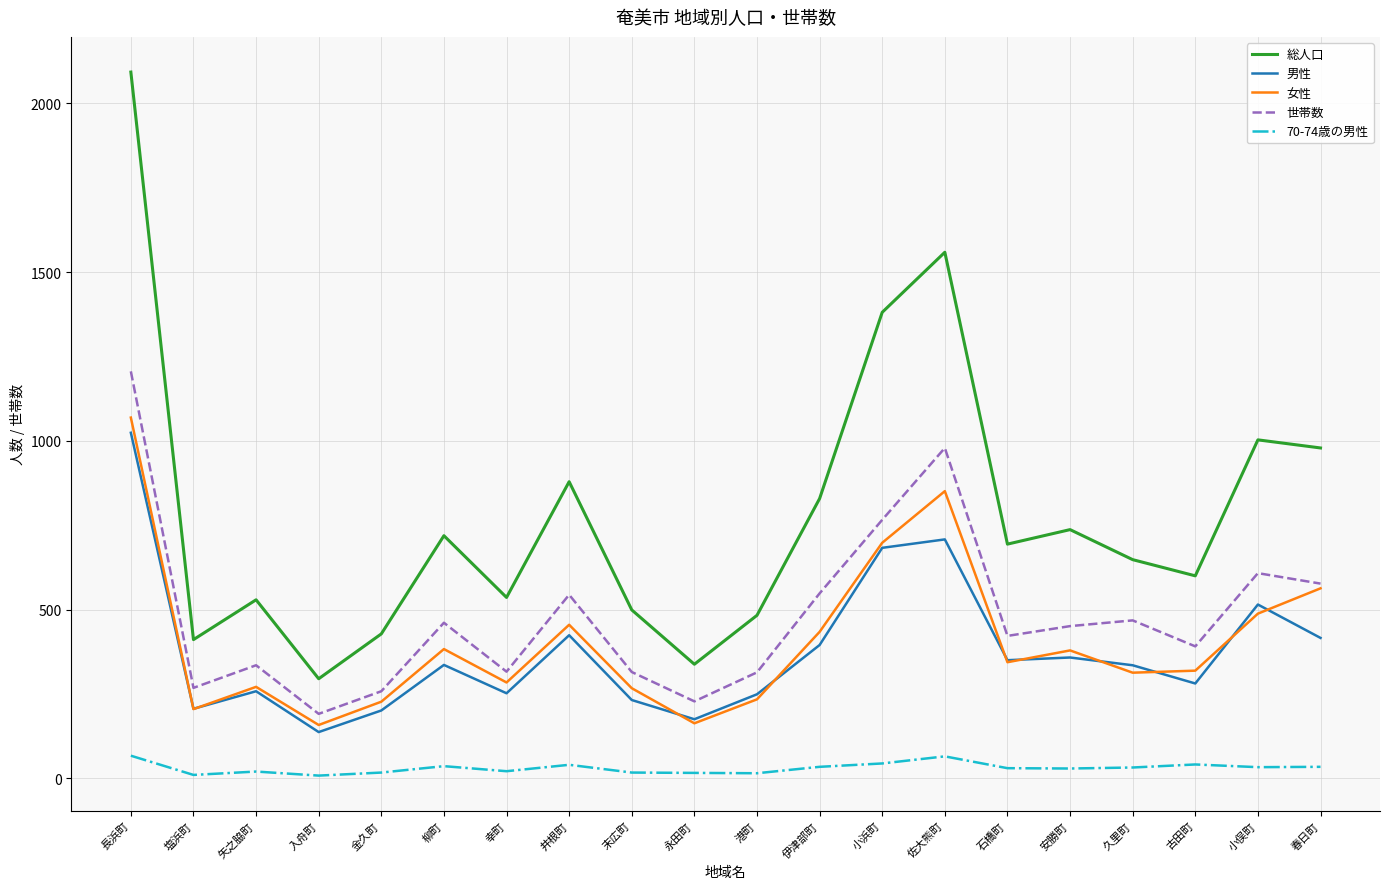

The value of 世帯数 at 佐大熊町 is 200. True or false?

False